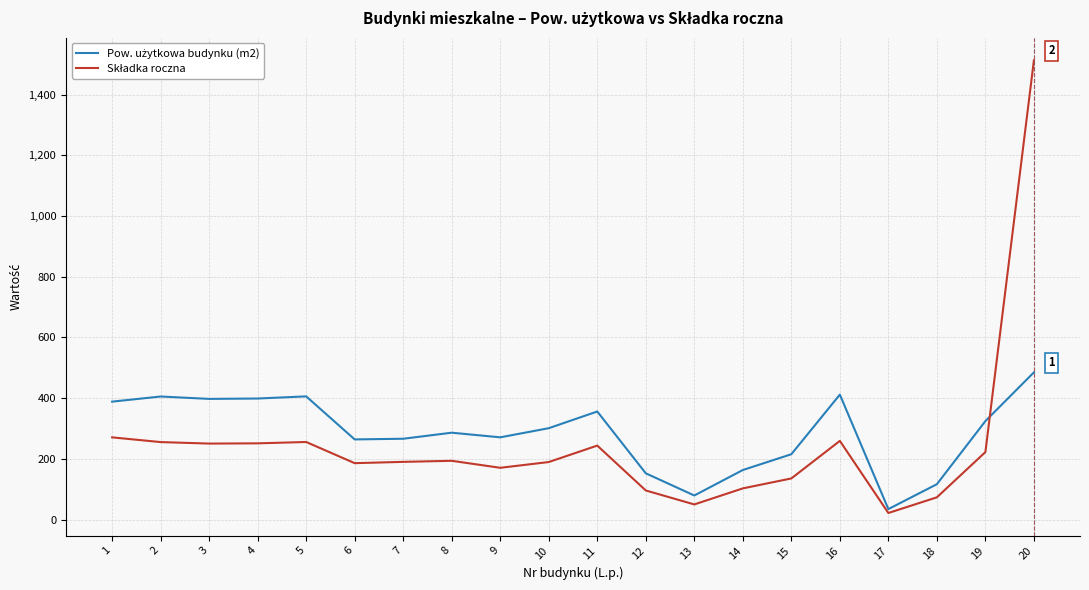

What is the difference between the highest and lowest values at 16?

152.4